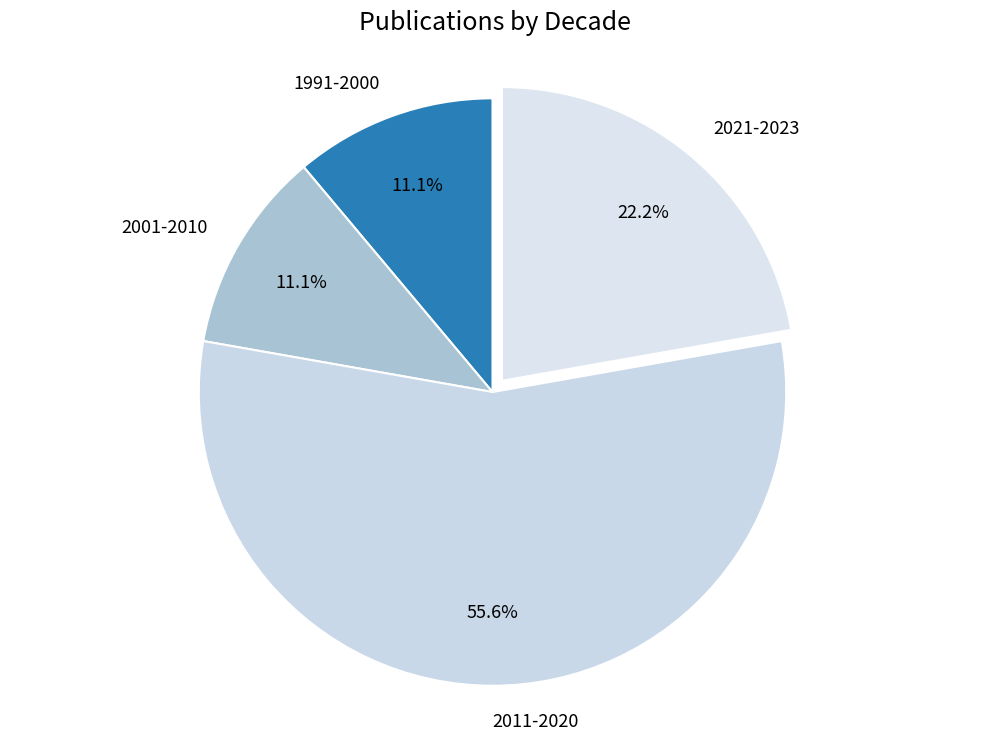

Which has a higher value, 2011-2020 or 2001-2010?

2011-2020